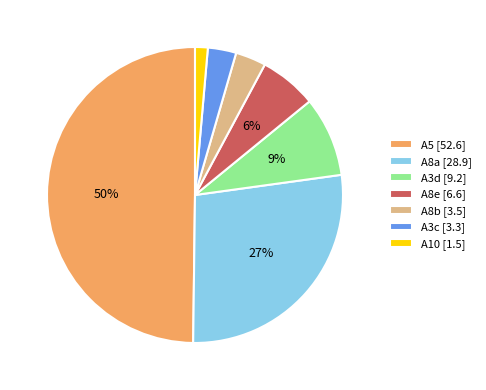

Which category has the biggest portion of the pie?

A5